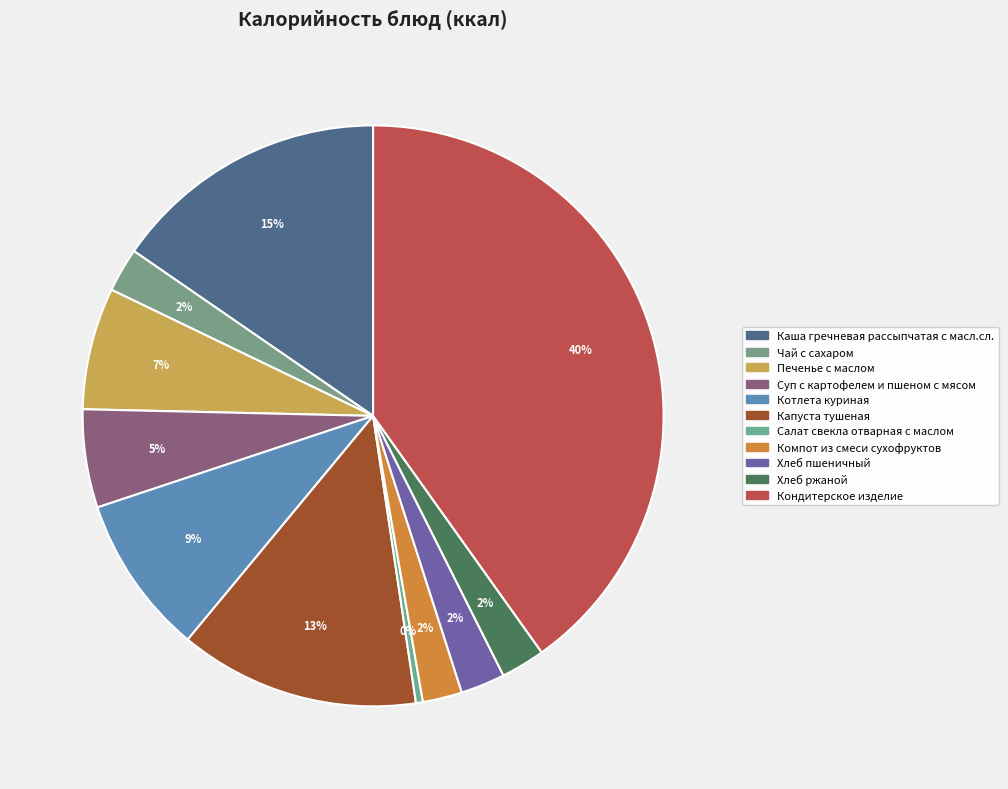

To the nearest percent, what is the difference between the Суп с картофелем и пшеном с мясом and Кондитерское изделие slice percentages?

35%